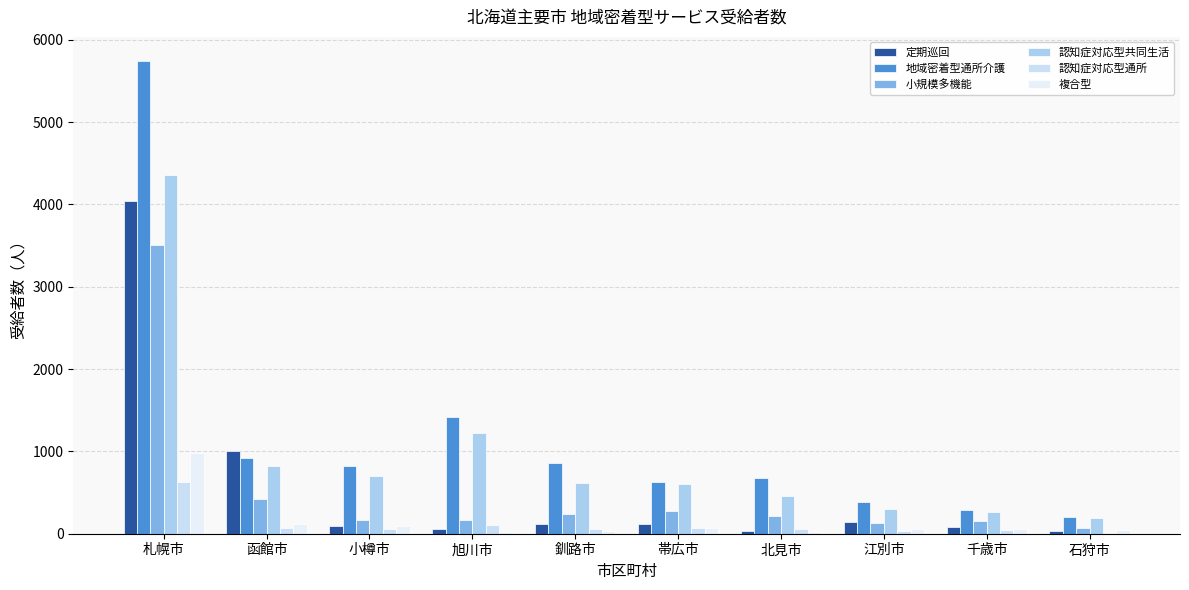

Are the bars horizontal?

No